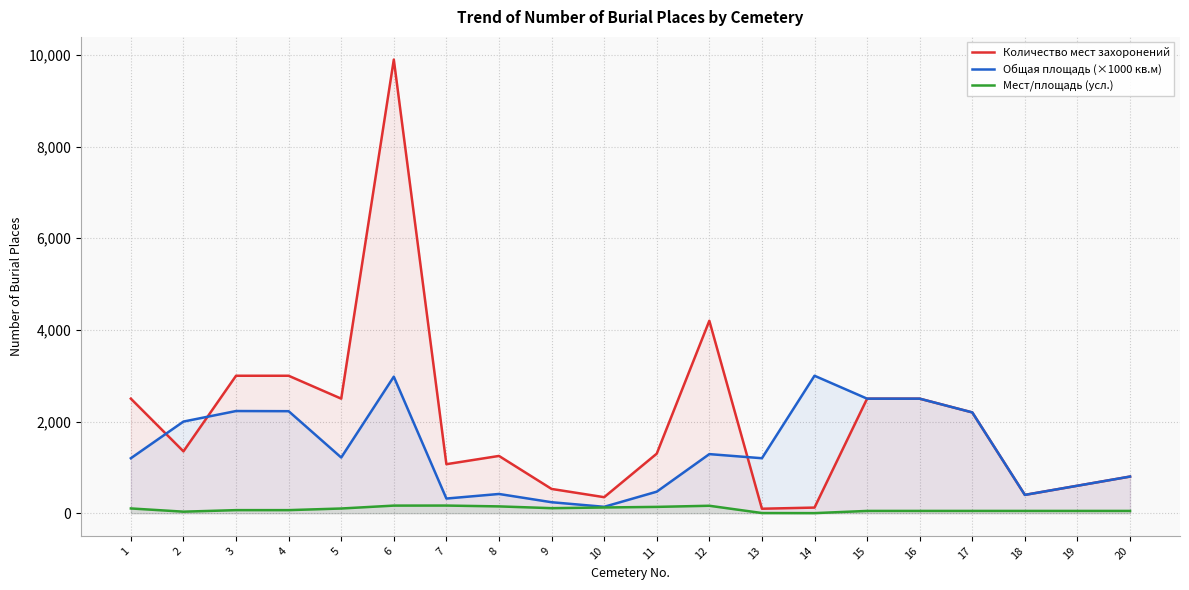

What is the total value across all series at 11?

1908.3